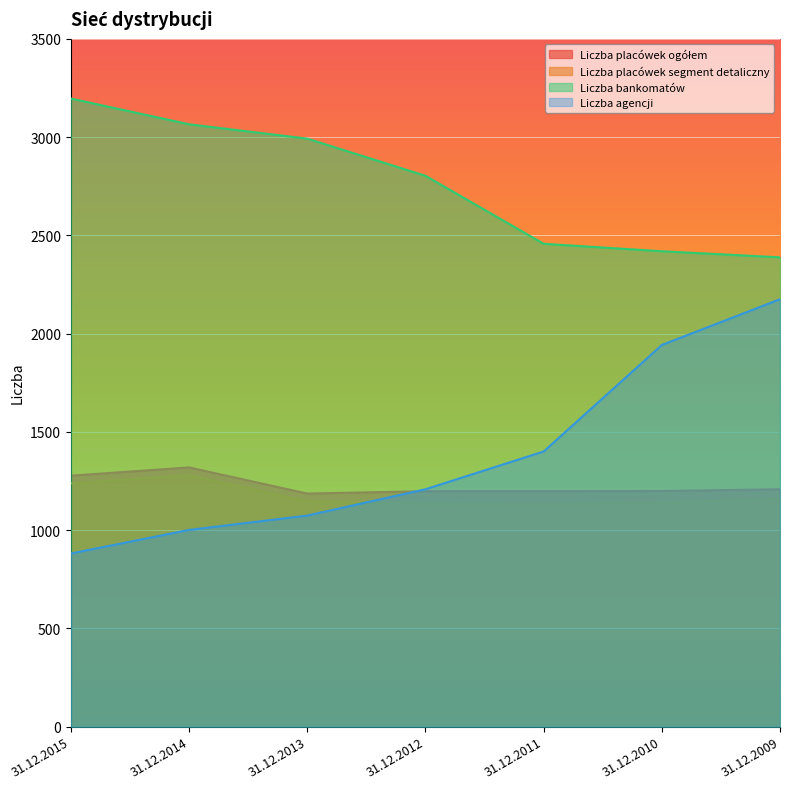

The Liczba agencji series shows 3215 at 31.12.2009. True or false?

False